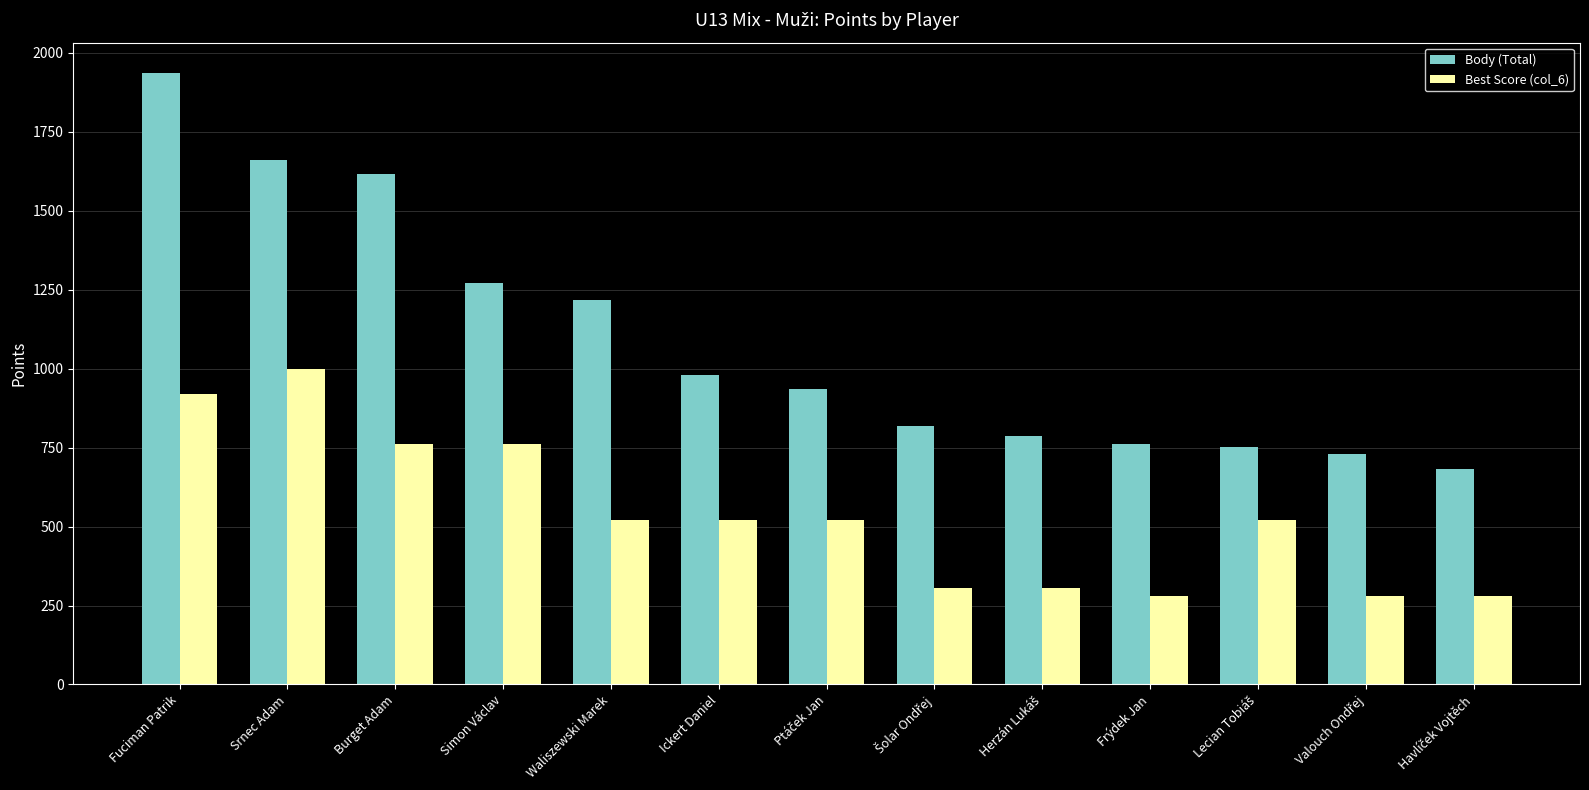

Which series has the widest spread of values?

Body (Total)